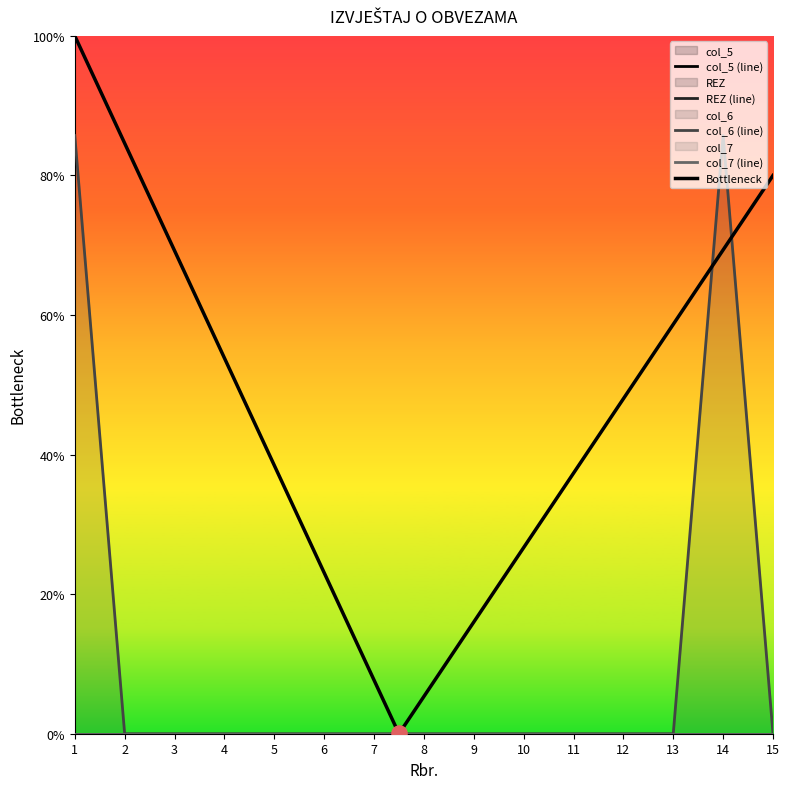

What is the total value across all series at 1?

3